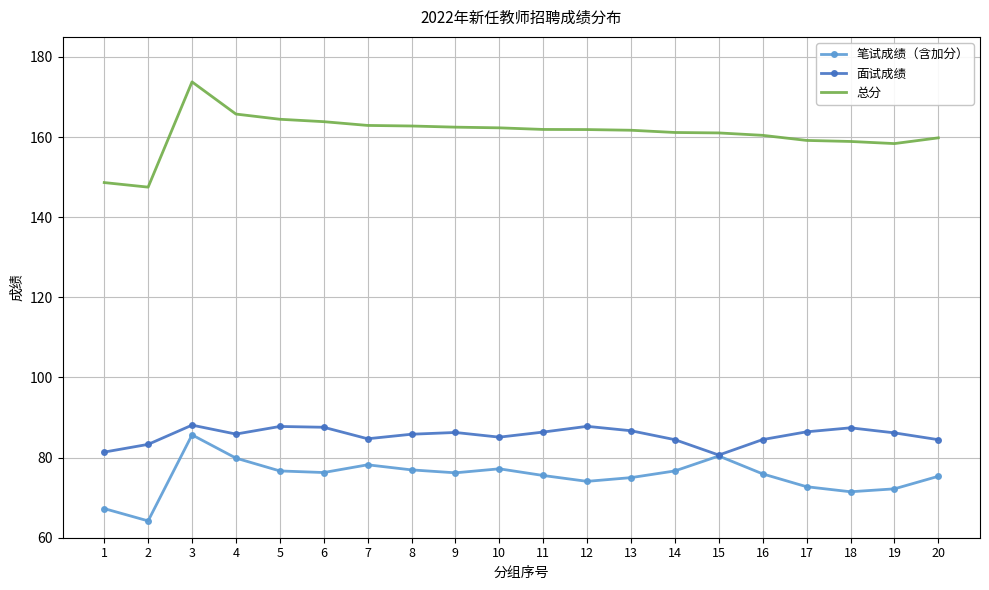

True or false: 笔试成绩（含加分） and 总分 cross at least once.

False